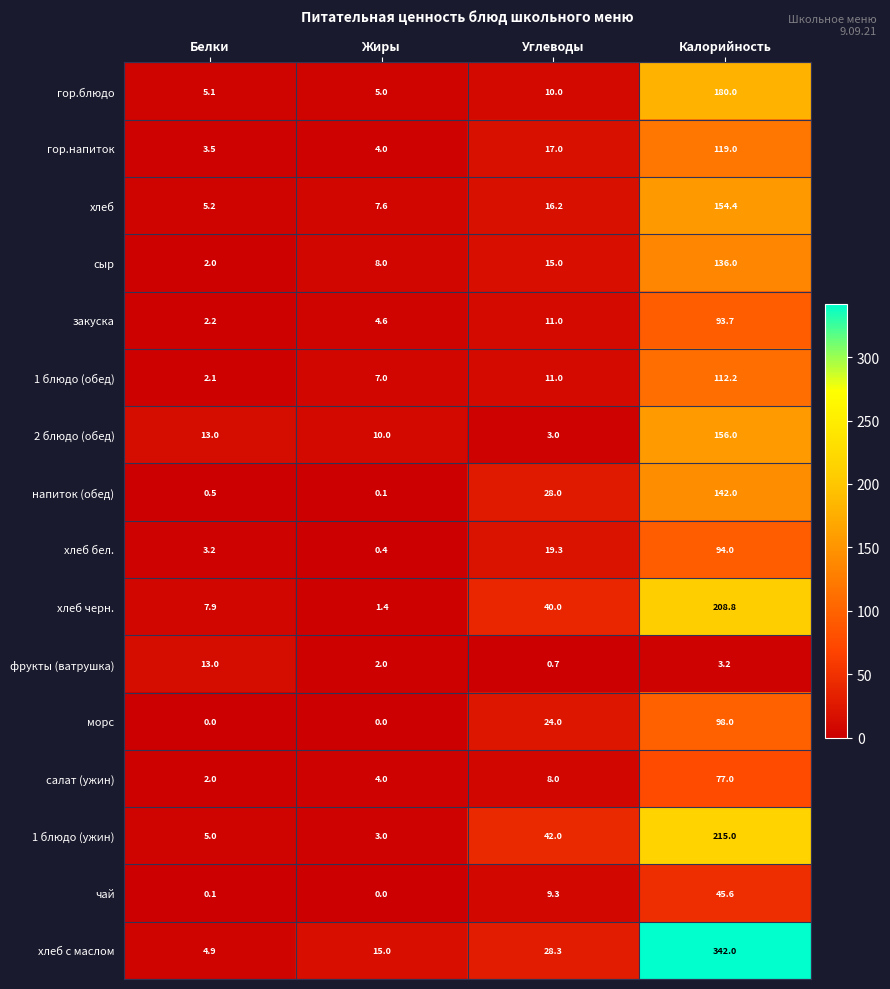

What is the difference between the highest and lowest values at Жиры?

15.0